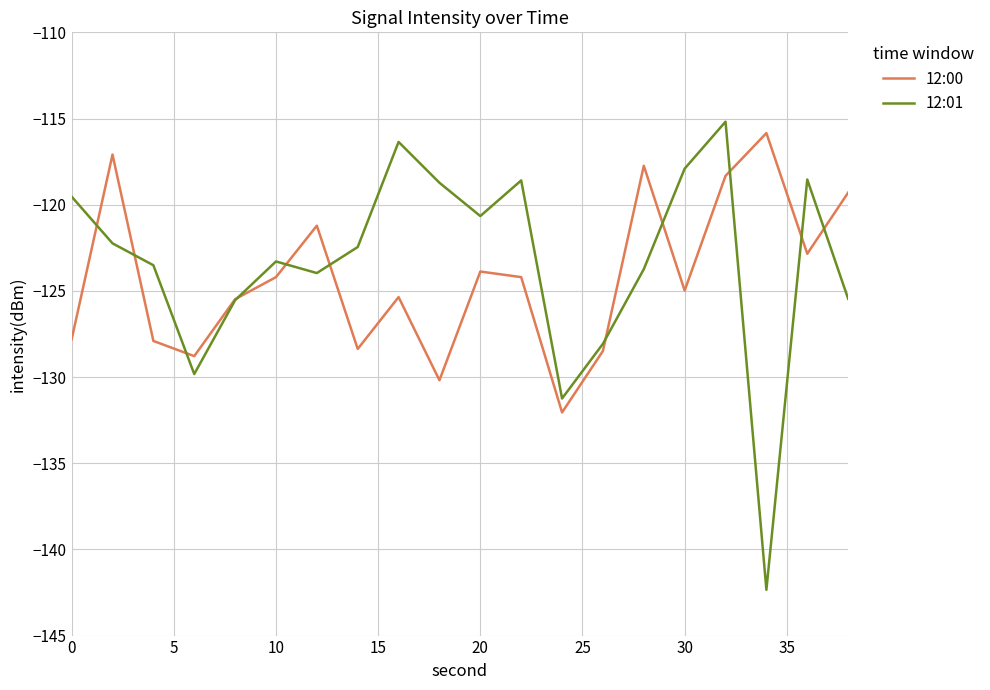

List the series in order of their peak value, highest first.

12:01, 12:00